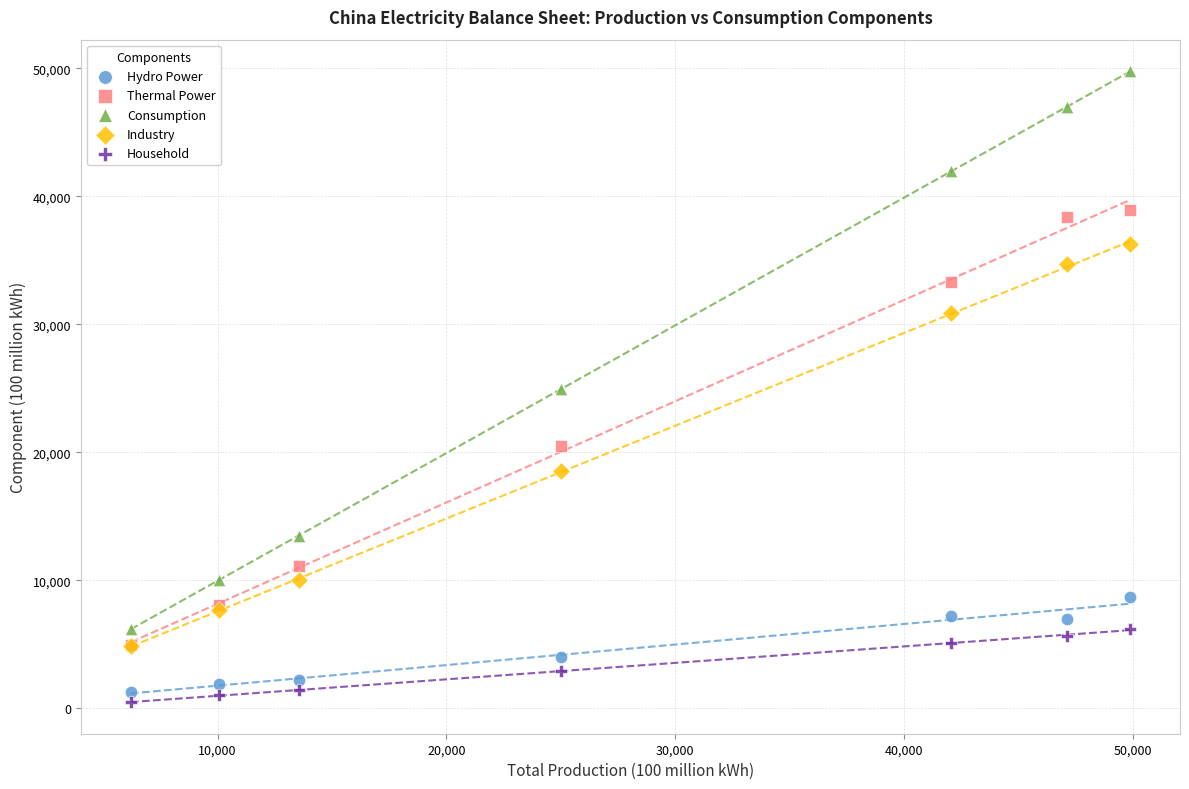

Which series reaches the maximum Y coordinate?

Consumption